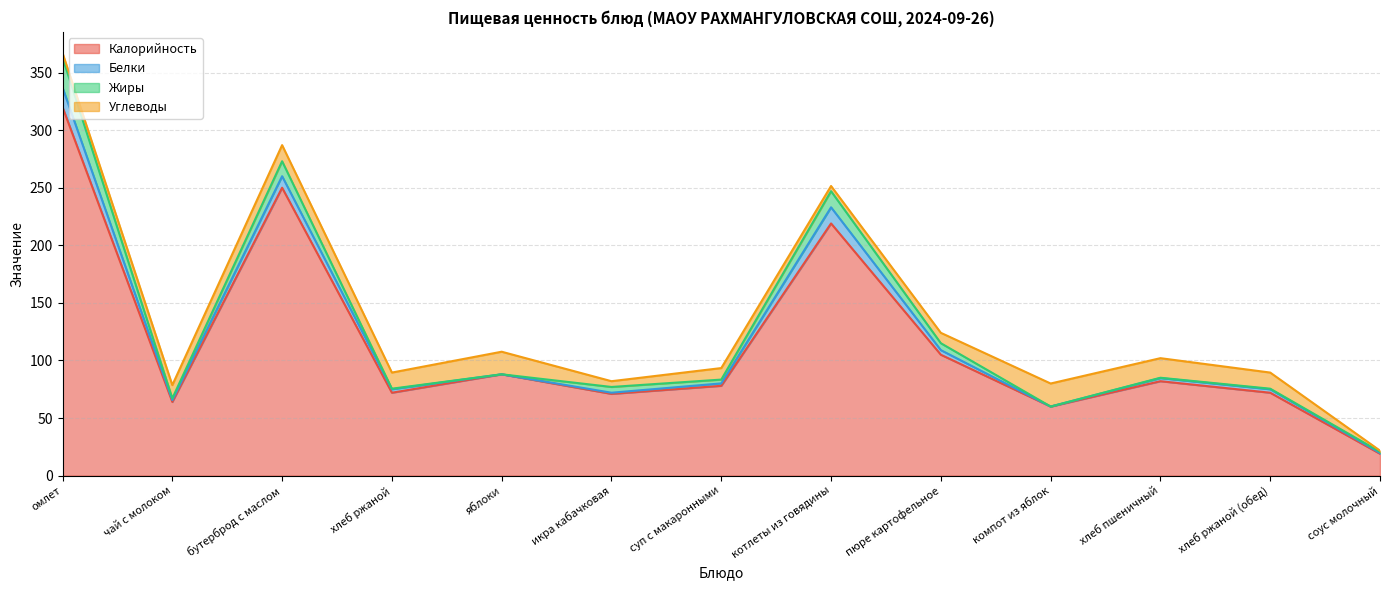

How many data points in Калорийность are less than 78?

6